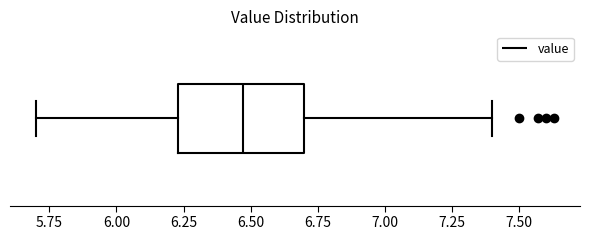

Read this box plot against the x-axis: the position of the median line, the range covered by the box, and the ends of both whiskers. The values are not printed on the chart, so give them approximately, as read against the axis.

median 6.45, box 6.25 to 6.70, whiskers 5.70 to 7.40